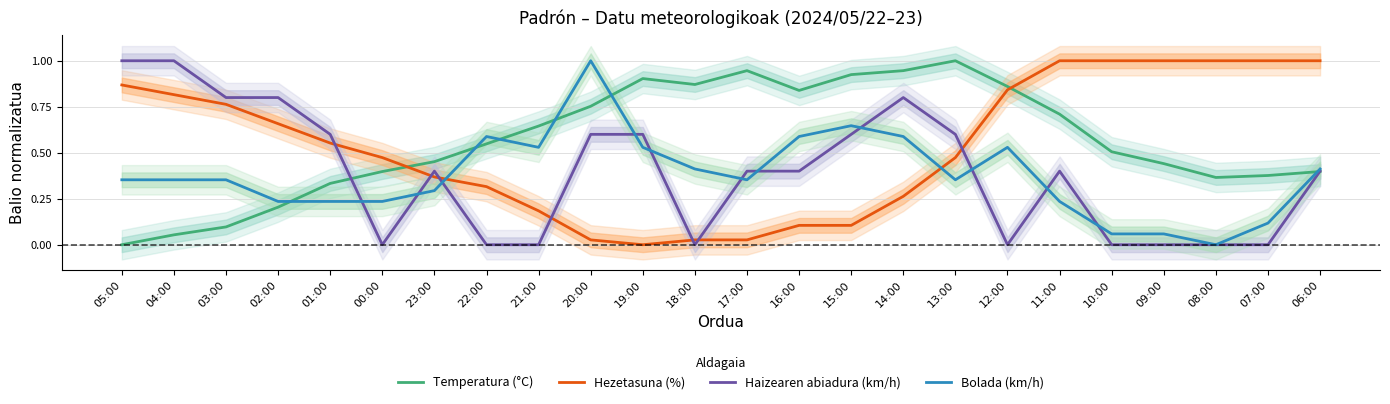

How many values in Hezetasuna (%) are above zero?

23